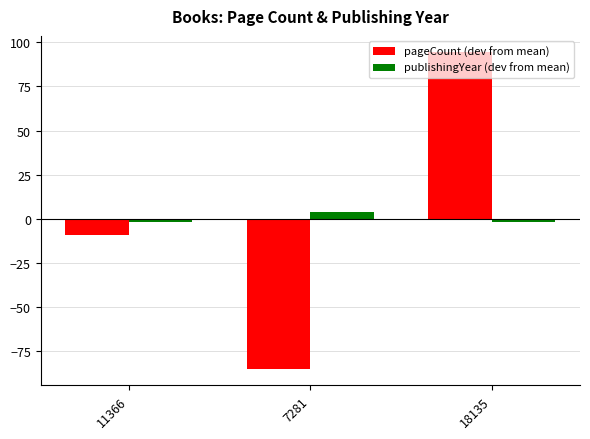

What is the difference between the highest and lowest values at 11366?

7.3